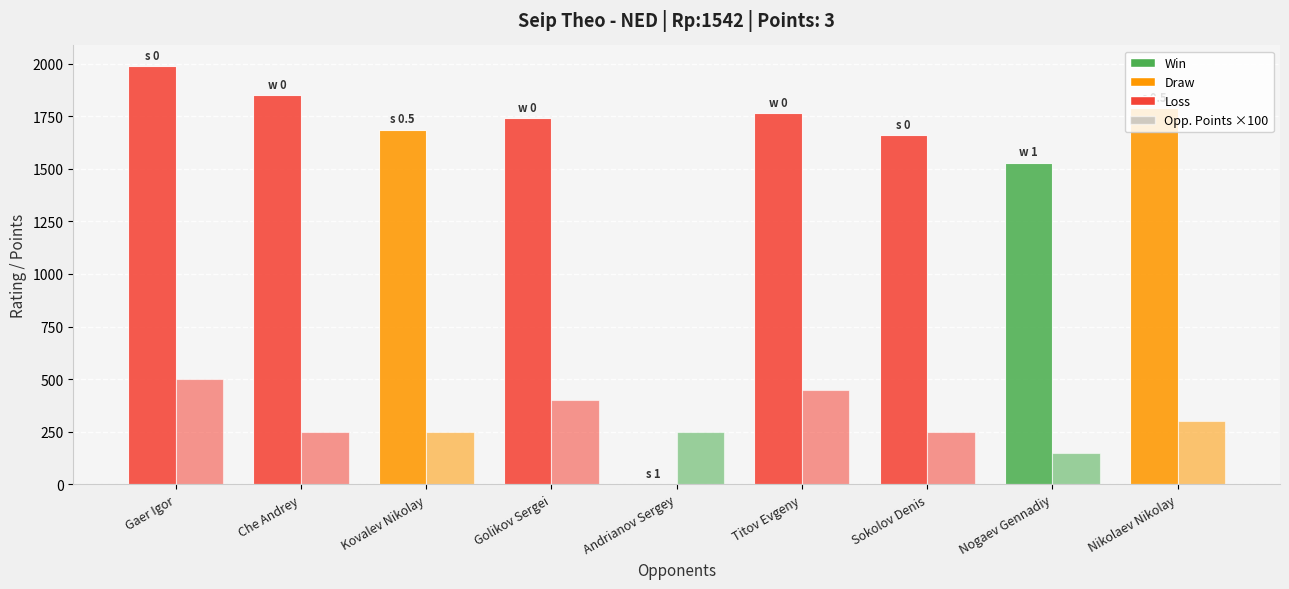

Are the bars grouped side by side (vs. stacked)?

Yes